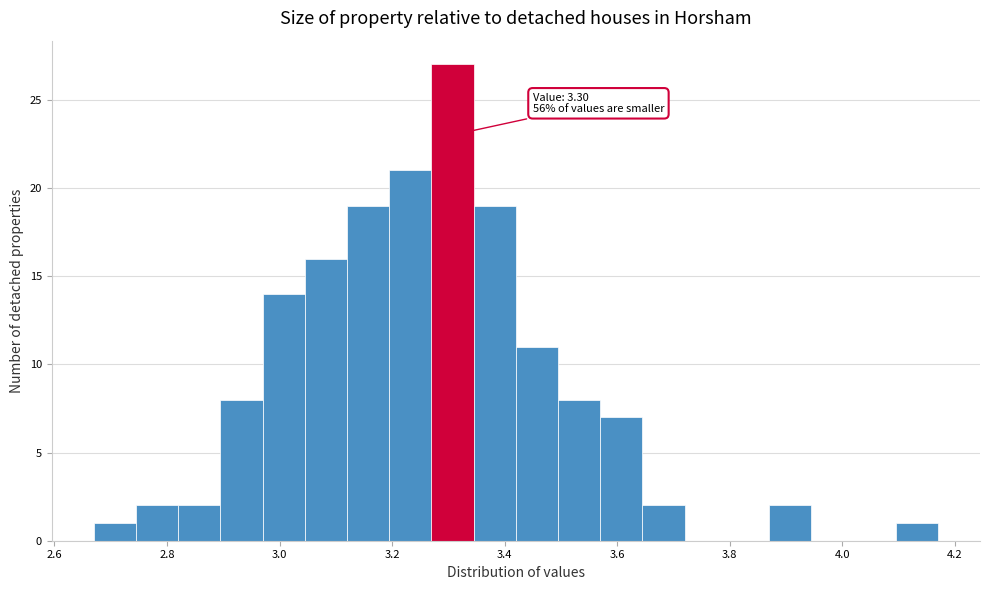

Read against the x-axis, roughly where is the centre of the tallest bar?

3.30